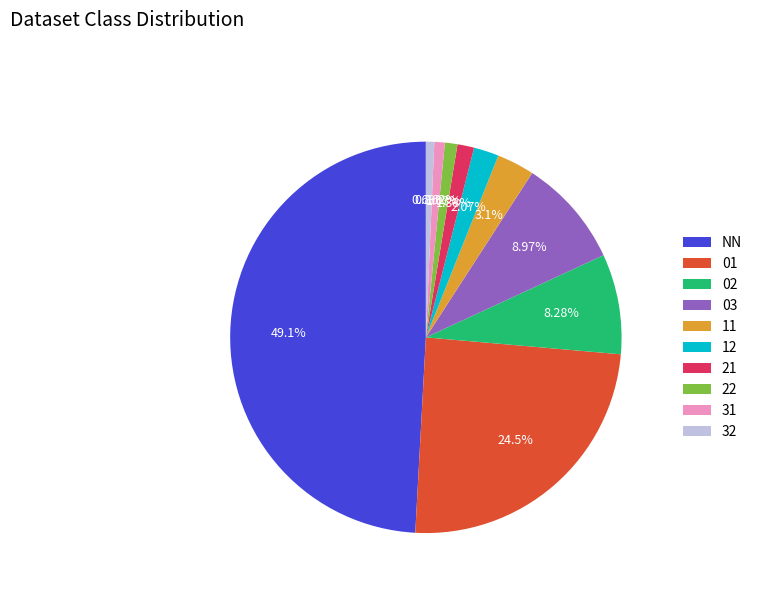

How much of the chart is everything except 31?

99.1%